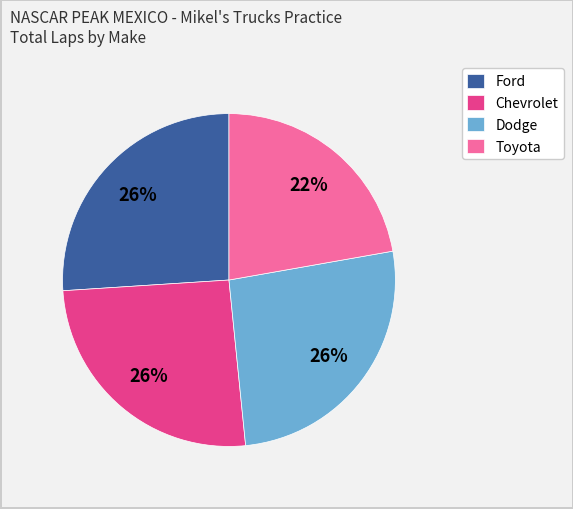

Which category has the smallest portion of the pie?

Toyota